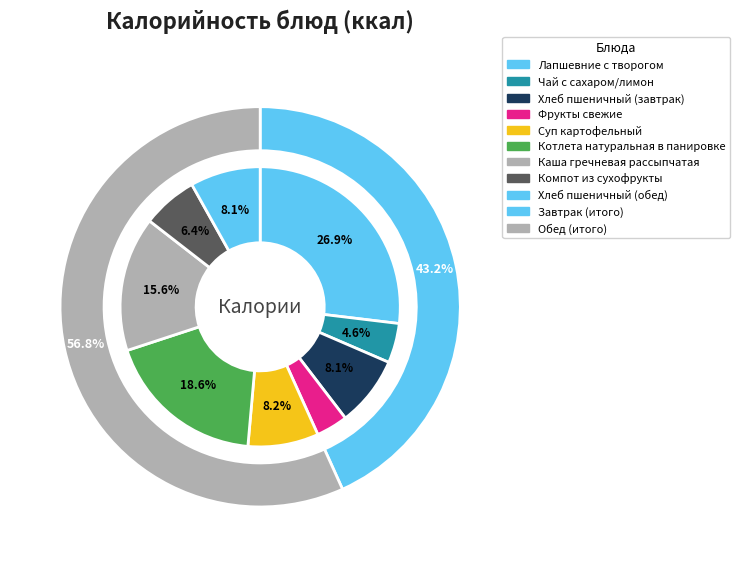

Does any single category account for the majority?

No